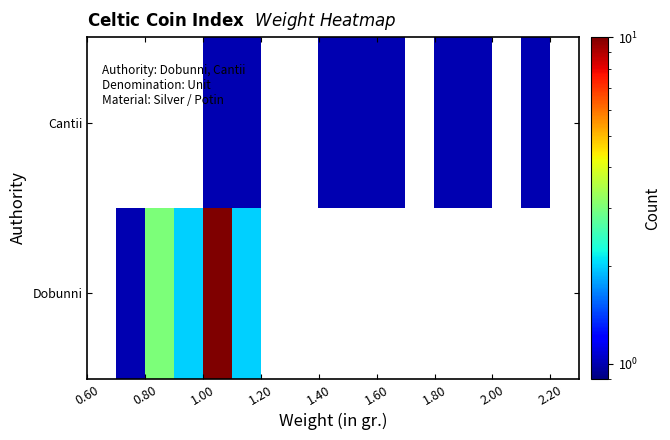

How many data points does each series have?

17